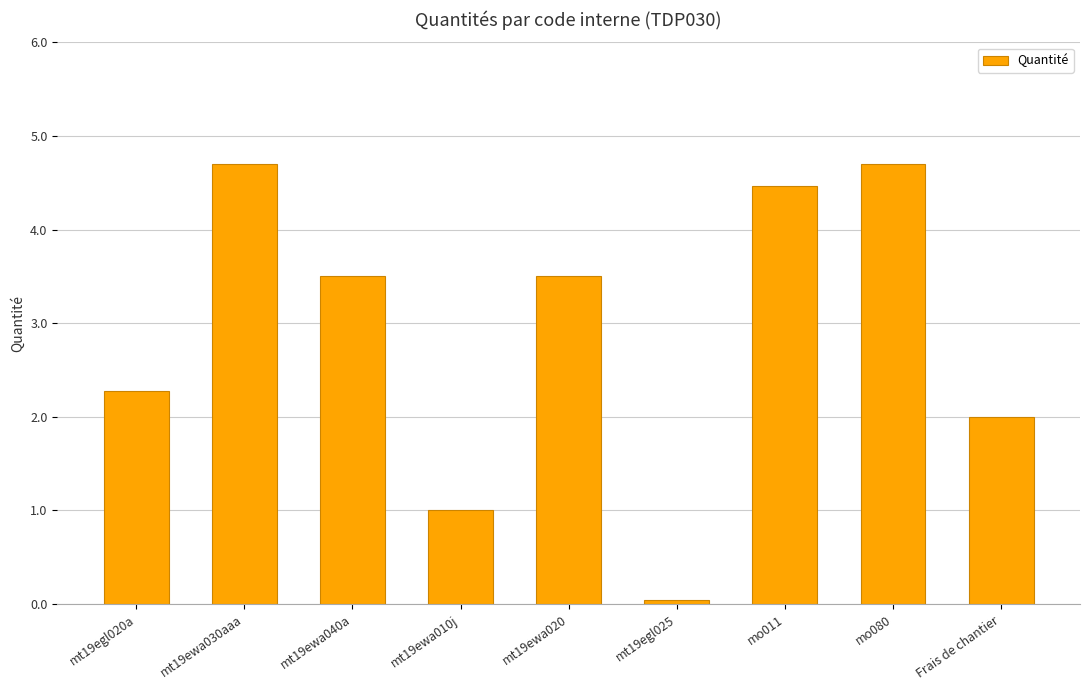

How many distinct data groups are displayed?

1